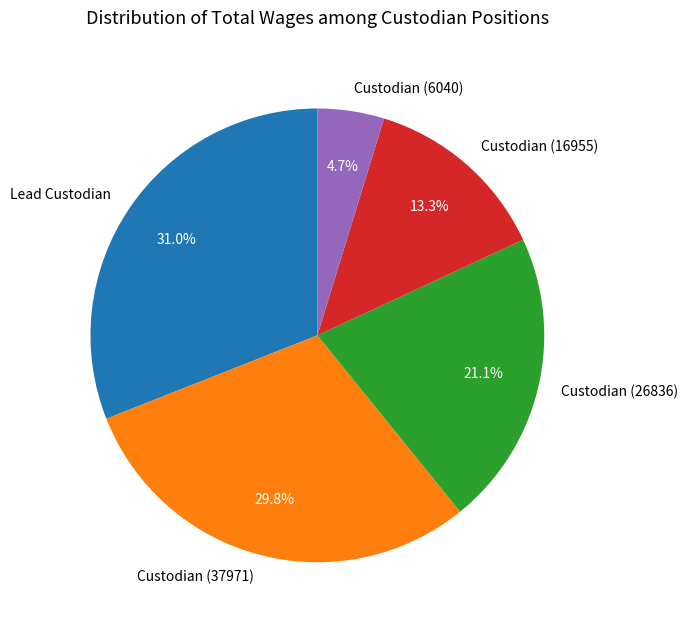

To the nearest percent, what is the combined percentage of Custodian (26836) and Custodian (37971)?

51%